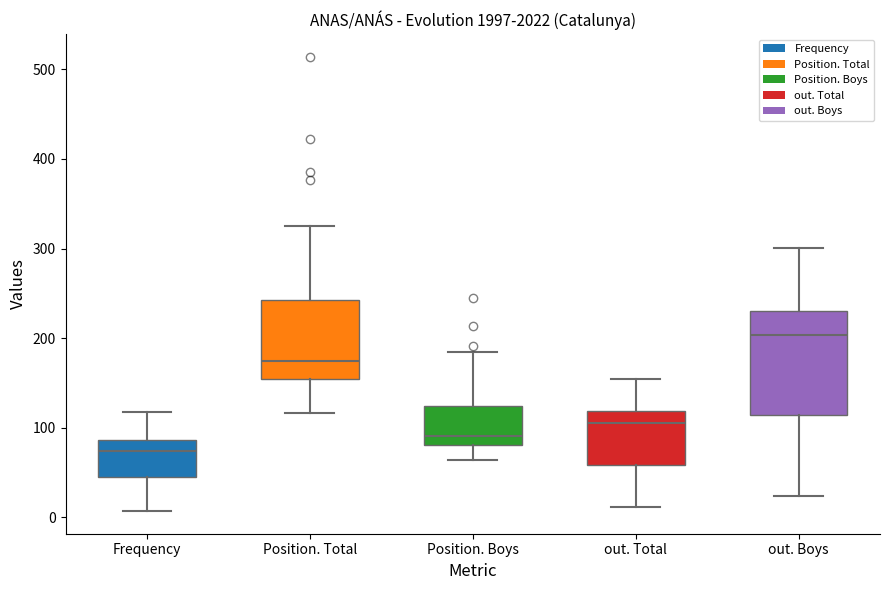

Reading left to right, transcribe this box plot: for each box, give where its median line is, the range the box spans, and where its two whiskers end, as read against the y-axis. The values are not printed on the chart, so give them approximately, as read against the axis.

Frequency: median 70, box 40 to 90, whiskers 10 to 120
Position. Total: median 170, box 150 to 240, whiskers 120 to 330
Position. Boys: median 90, box 80 to 120, whiskers 60 to 180
out. Total: median 110, box 60 to 120, whiskers 10 to 150
out. Boys: median 200, box 110 to 230, whiskers 20 to 300